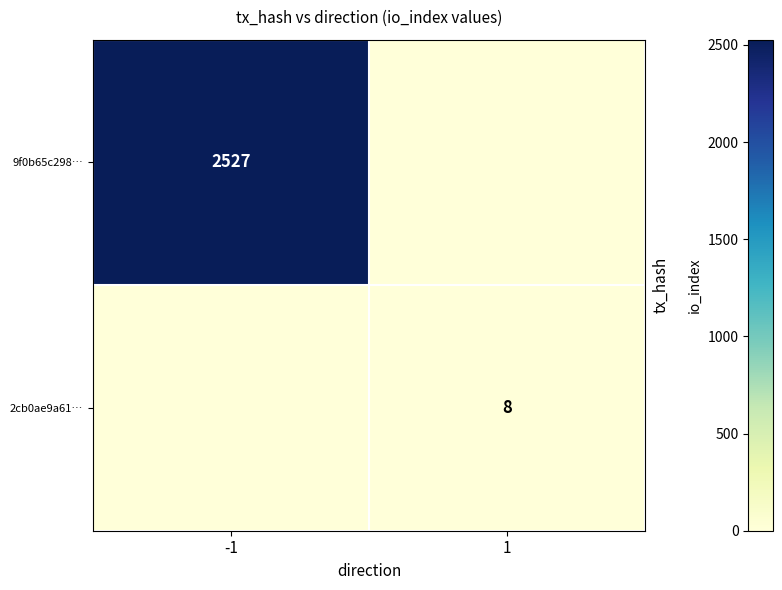

The value of 2cb0ae9a61… at 1 is 8. True or false?

True